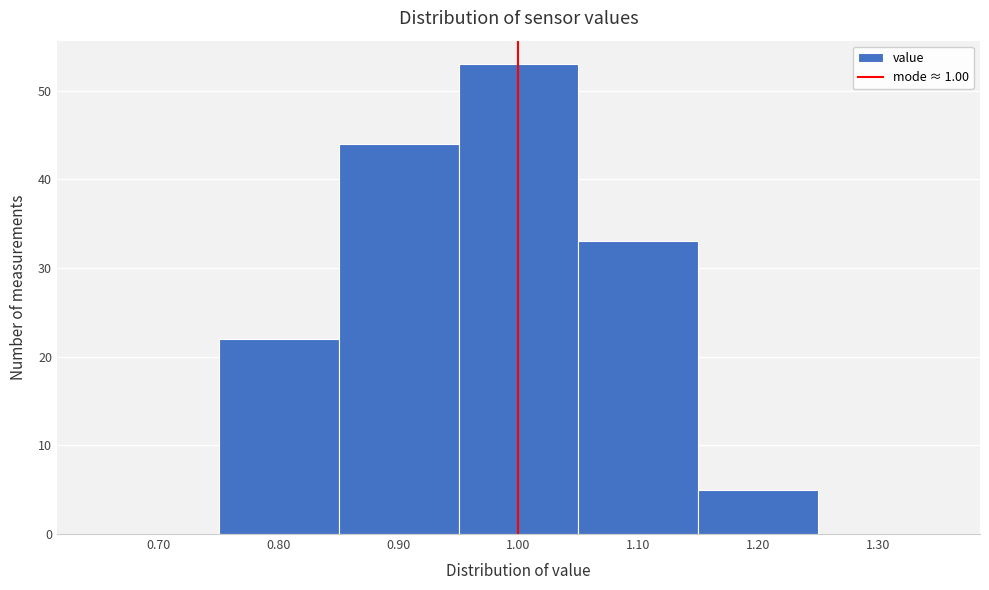

Reading left to right, transcribe this chart: for each bar, give the range it covers on the x-axis and its height. The values are not printed on the chart, so give them approximately, as read against the axis.

0.65 to 0.75: 0
0.75 to 0.85: 22
0.85 to 0.95: 44
0.95 to 1.05: 53
1.05 to 1.15: 33
1.15 to 1.25: 5
1.25 to 1.35: 0